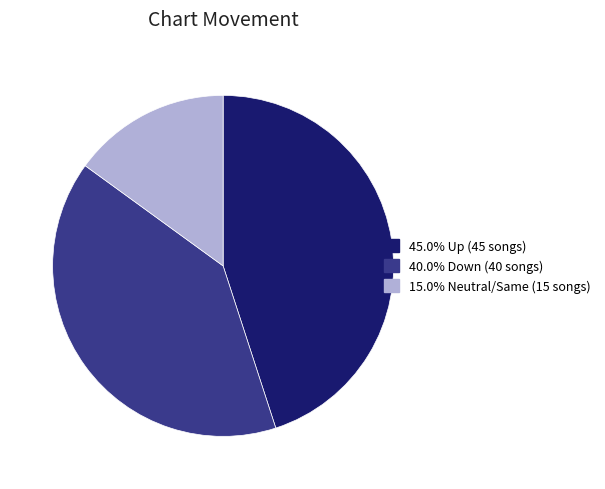

Is there any slice that represents more than half of the pie?

No